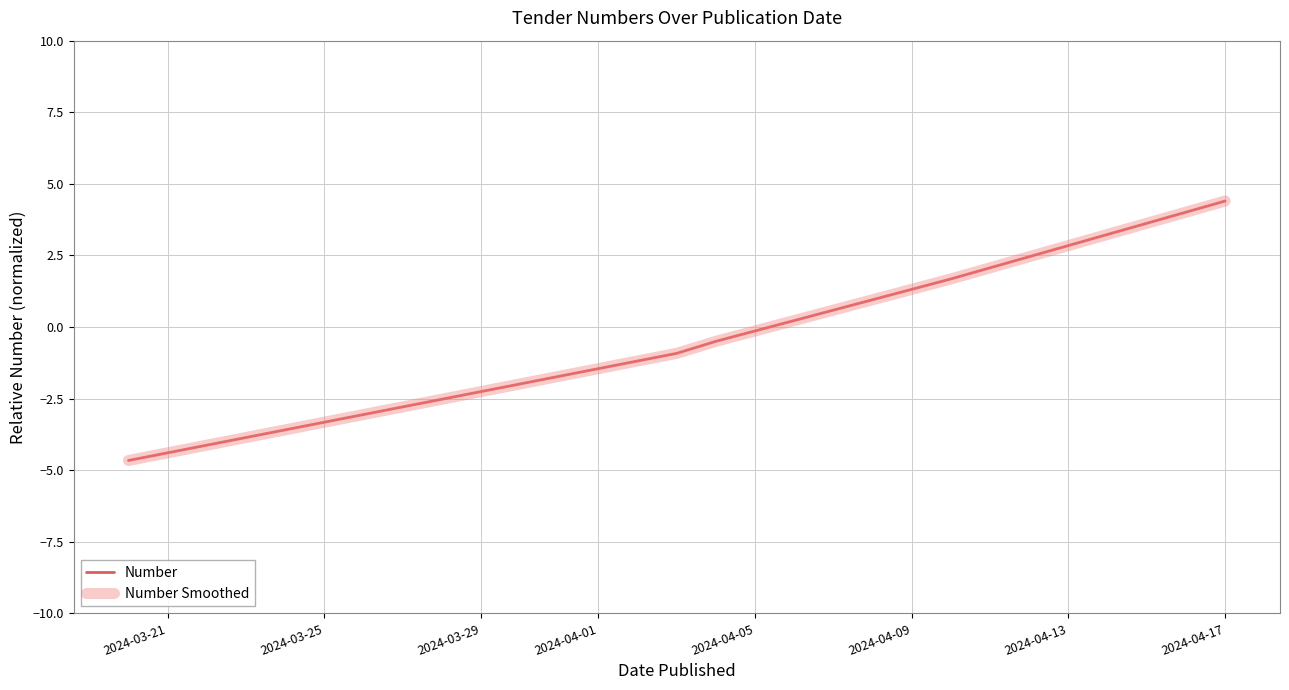

What is the lowest value of the Number Smoothed series?

-4.7